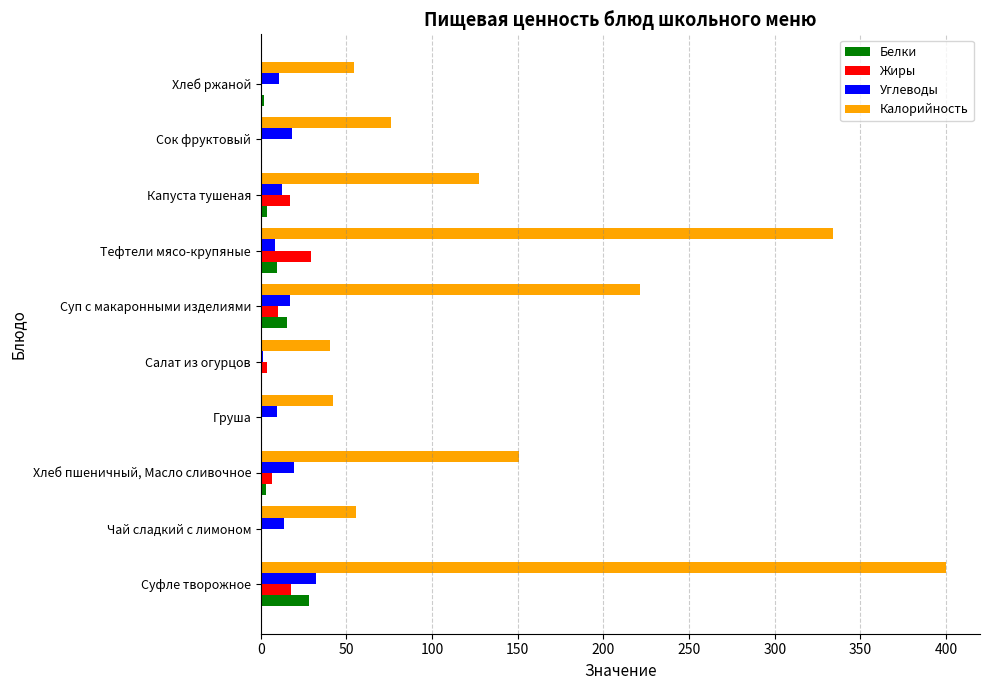

Which category has the highest value in the Калорийность series?

Суфле творожное